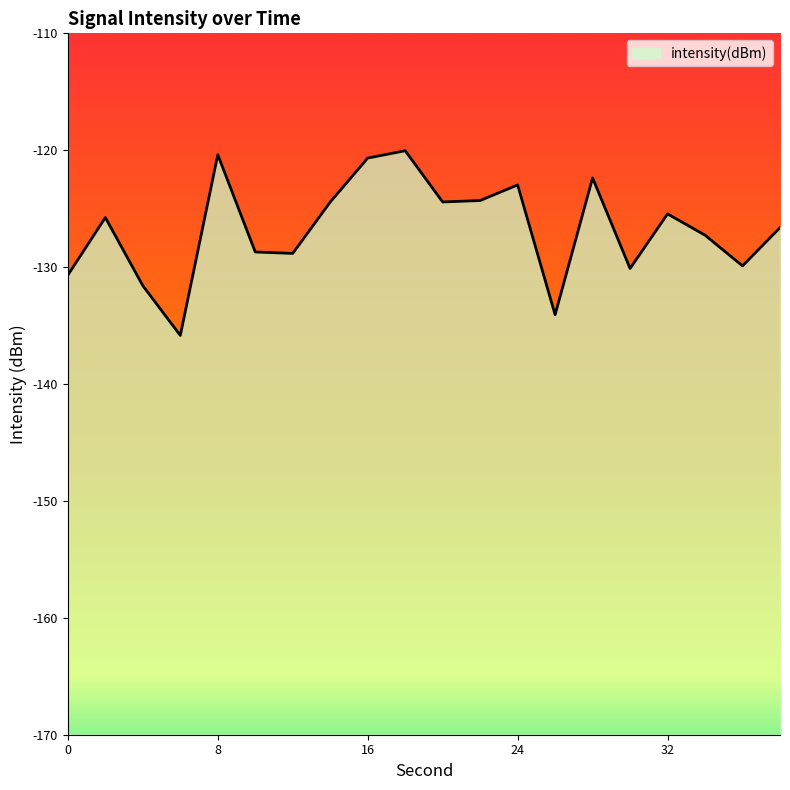

Which has a higher value, 6 or 28?

28